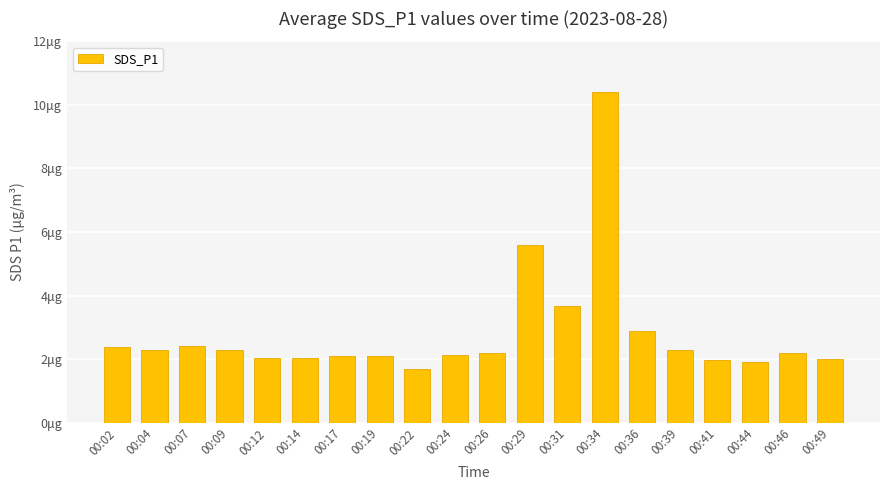

What is the difference between the values at 00:36 and 00:22?

1.2